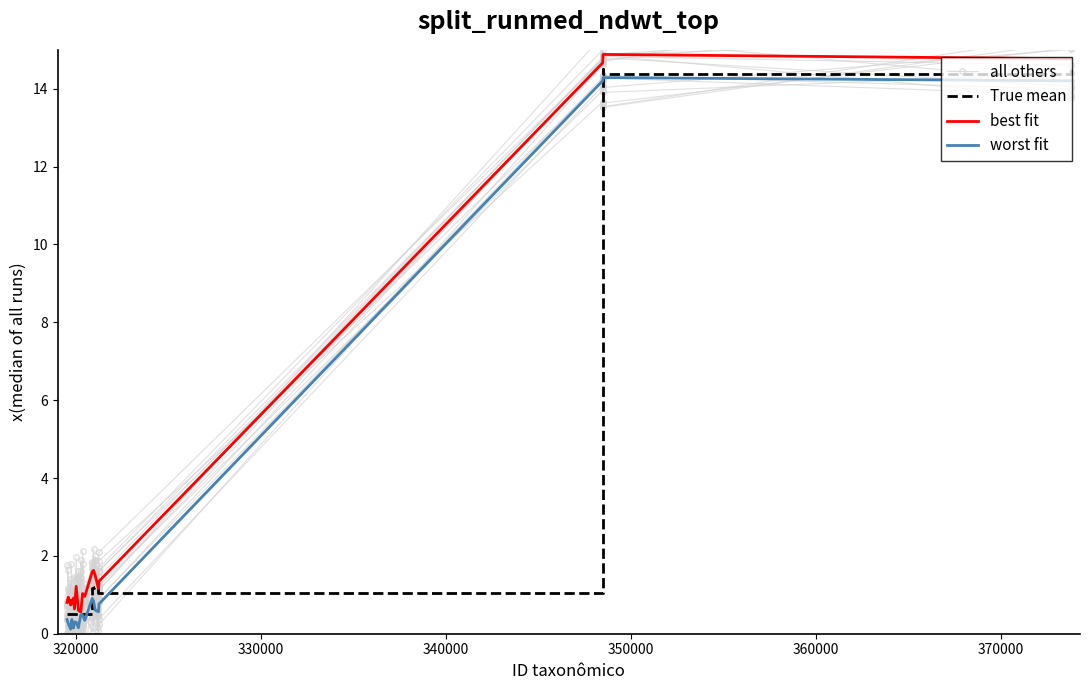

How many lines are shown in the chart?

4